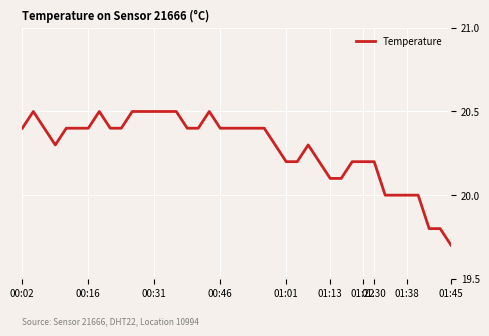

What is the greatest value displayed?

20.5